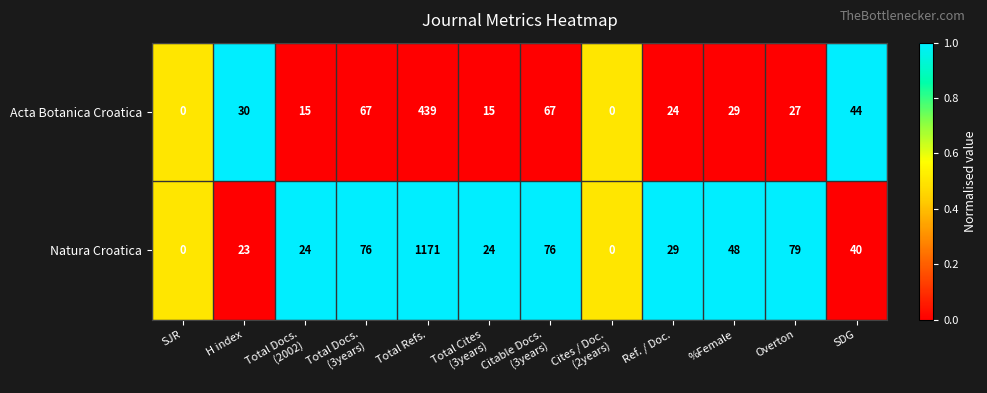

Reading right to left, what are all the values shown in this chart?

Acta Botanica Croatica: 44	27	29	24	0	67	15	439	67	15	30	0
Natura Croatica: 40	79	48	29	0	76	24	1171	76	24	23	0